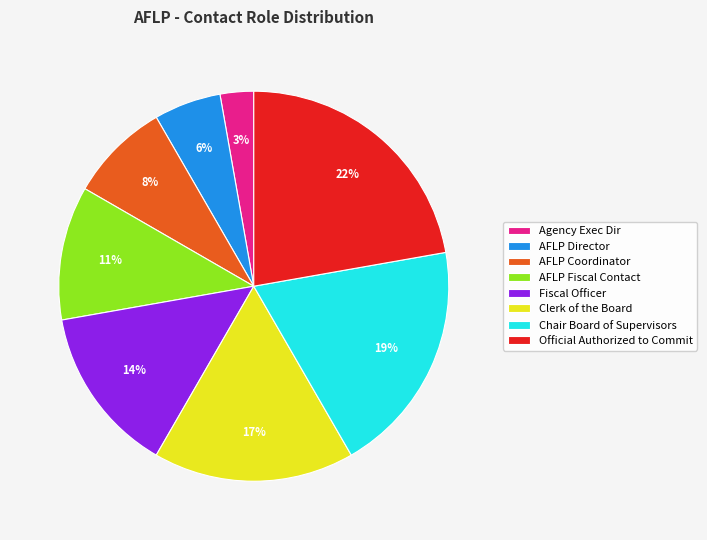

Does any single category account for the majority?

No